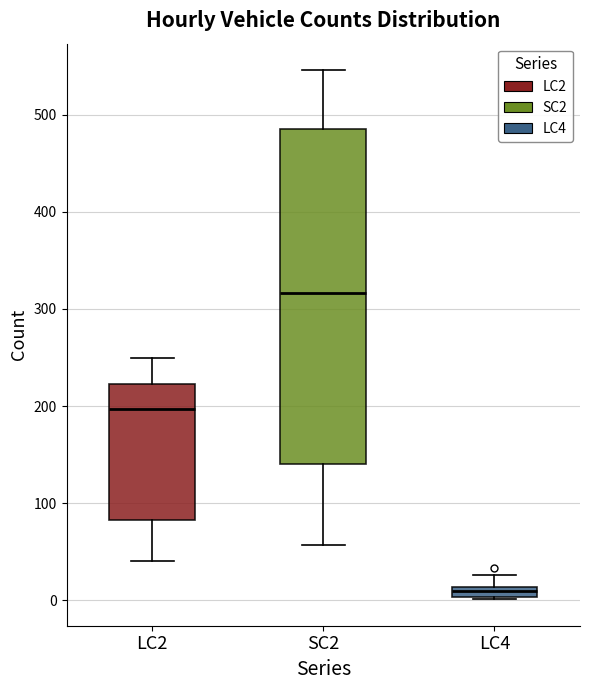

Where does the upper whisker of the box for SC2 end on the y-axis? The values are not printed on the chart, so give them approximately, as read against the axis.

550